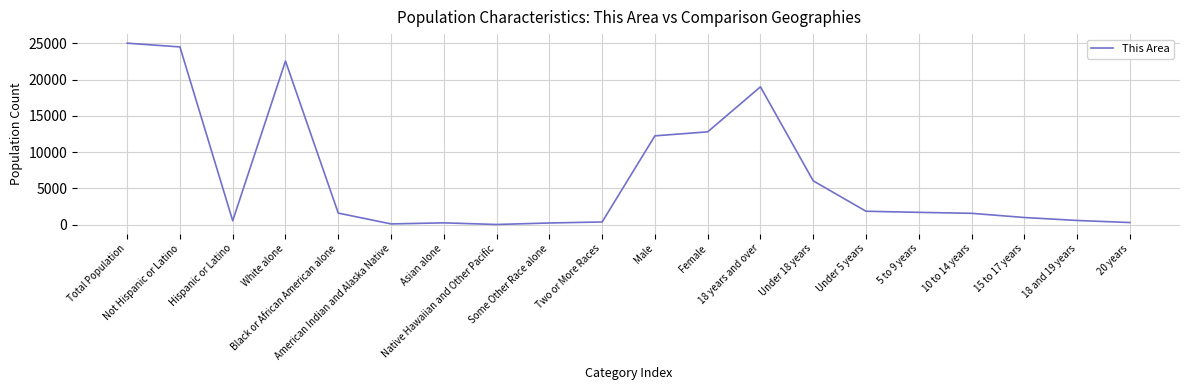

Does the chart have visible grid lines?

Yes